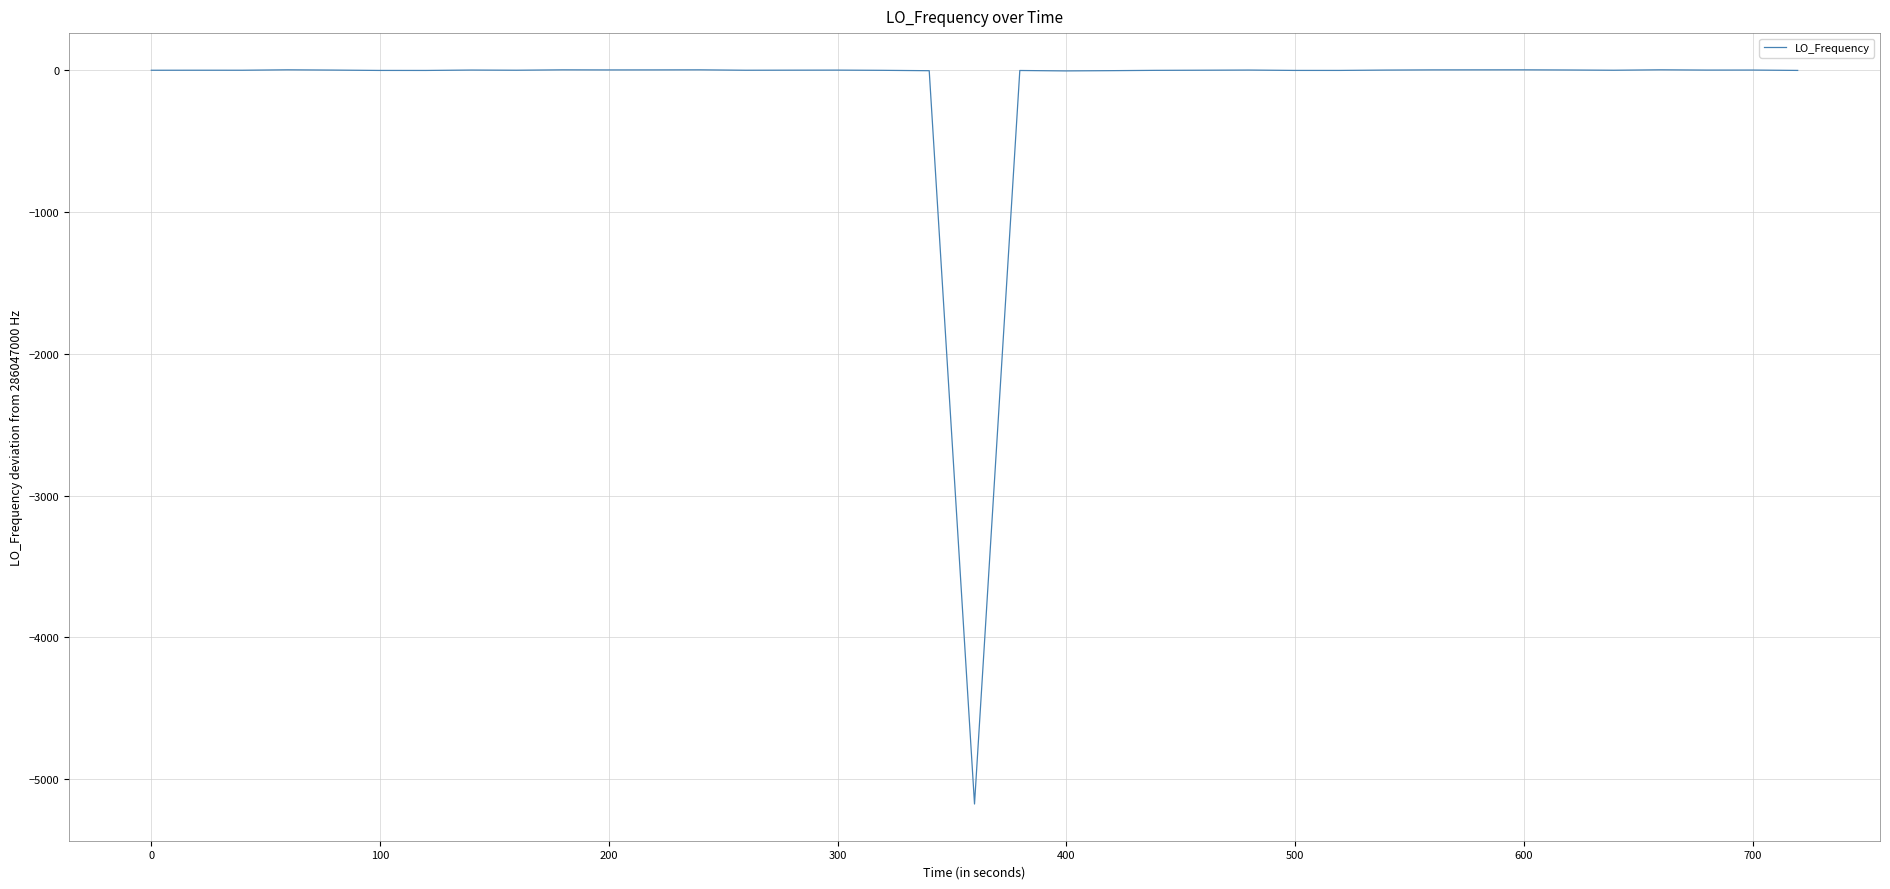

What is the difference between the maximum and minimum values?

5177.0